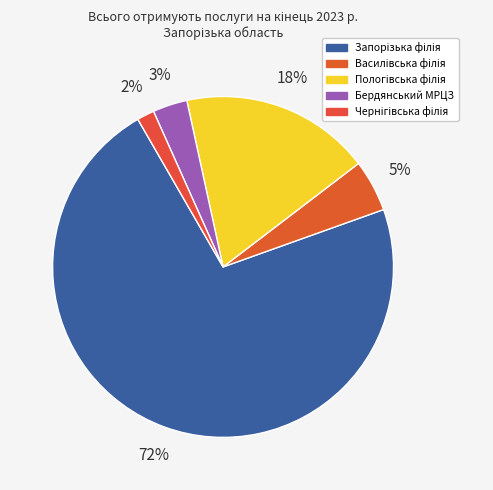

Is there any slice that represents more than half of the pie?

Yes